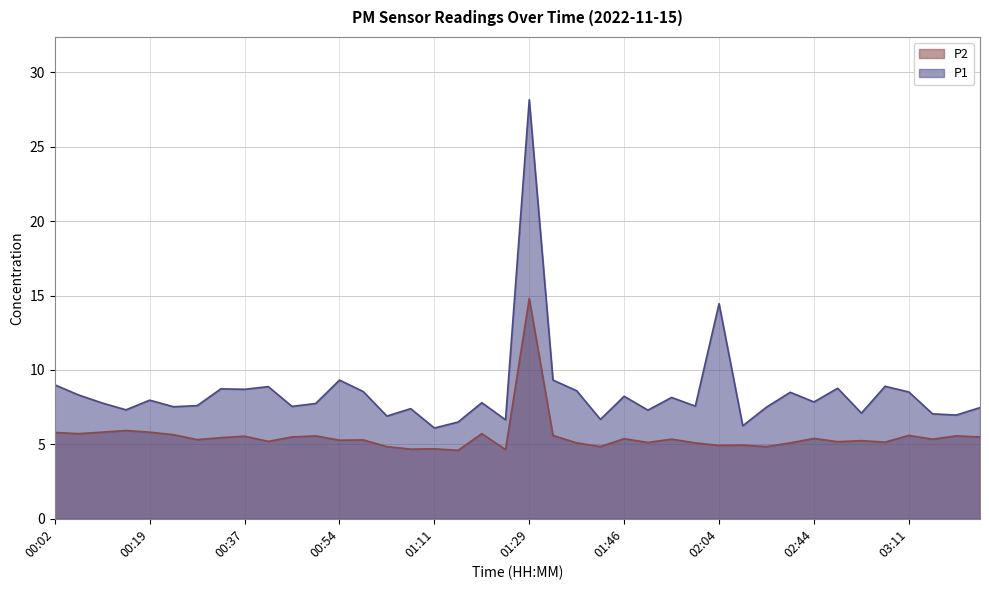

In P2, how many points are lower than both neighbors (excluding endpoints)?

14